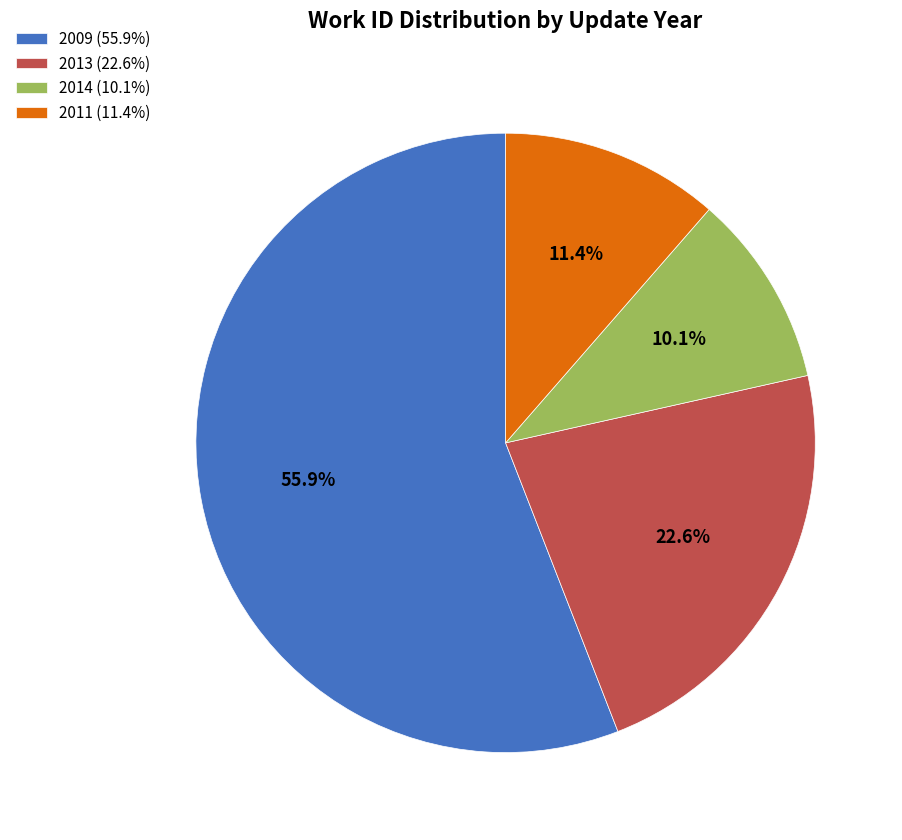

Which category has the biggest portion of the pie?

2009 (55.9%)